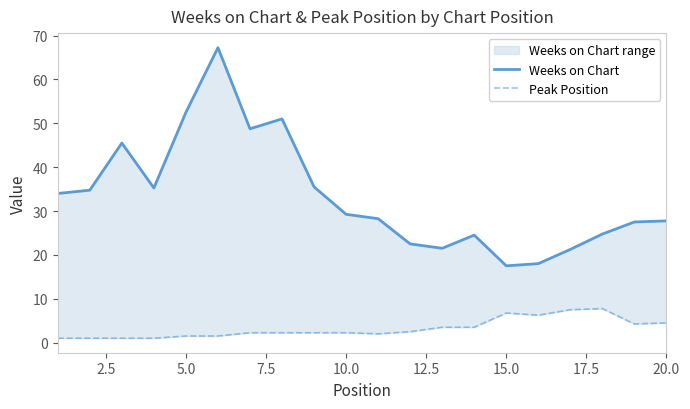

What is the value of the Weeks on Chart point at the 10th from the left?

29.2